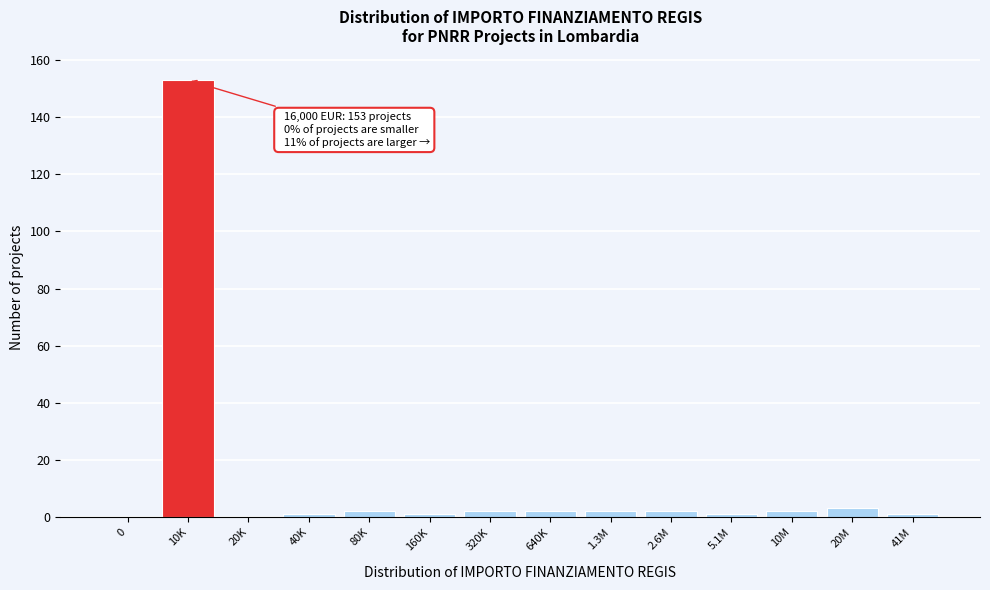

Reading left to right, extract all data points from this chart.

0=0	10K=153	20K=0	40K=1	80K=2	160K=1	320K=2	640K=2	1.3M=2	2.6M=2	5.1M=1	10M=2	20M=3	41M=1